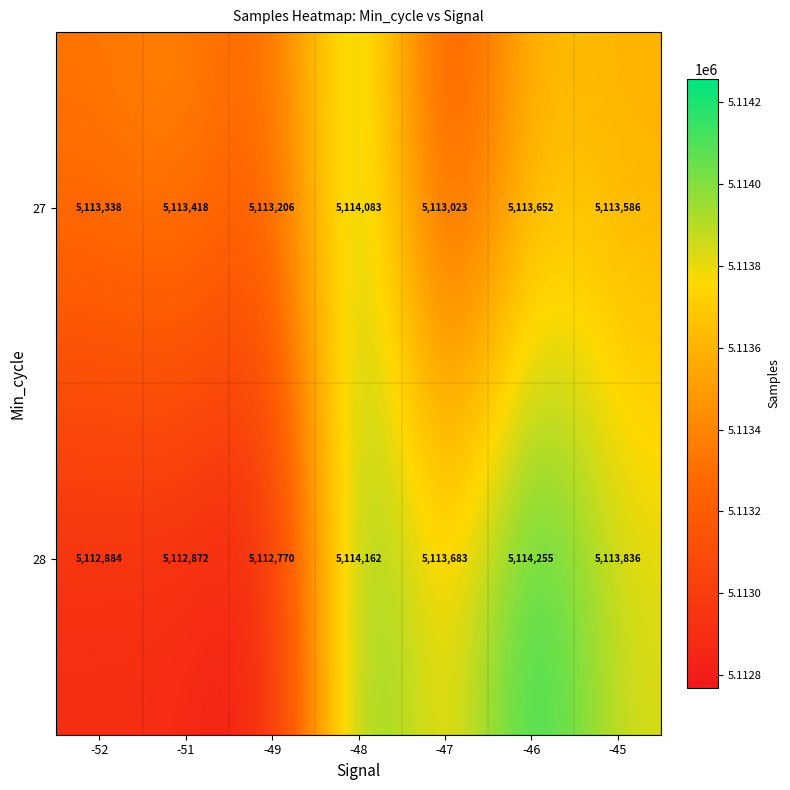

What is the smallest value displayed?

5112770